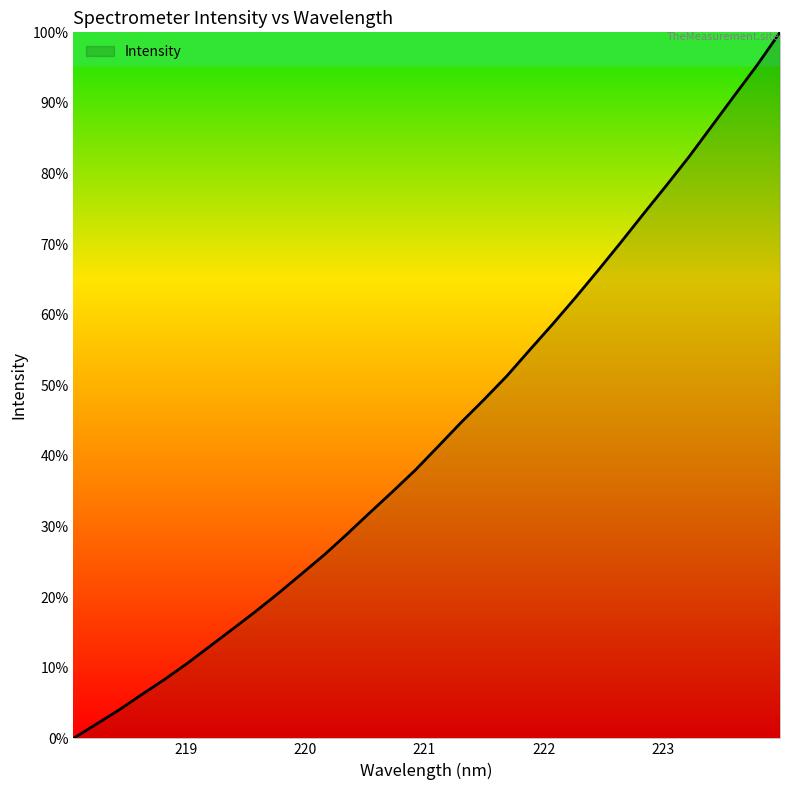

What is the difference between the maximum and minimum values?

100.0